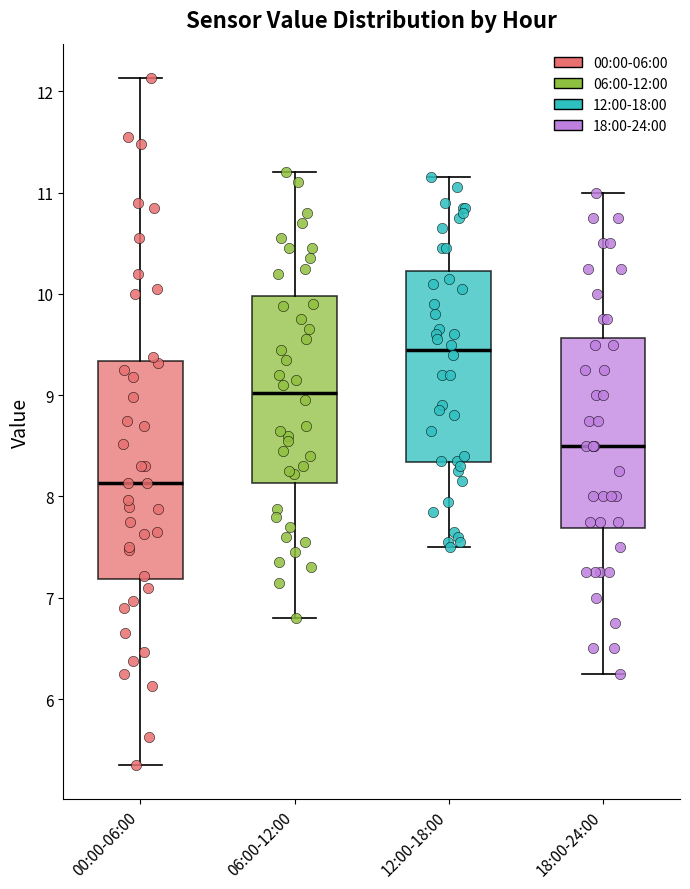

Comparing the boxes themselves (not the whiskers), which one is the tallest?

00:00-06:00